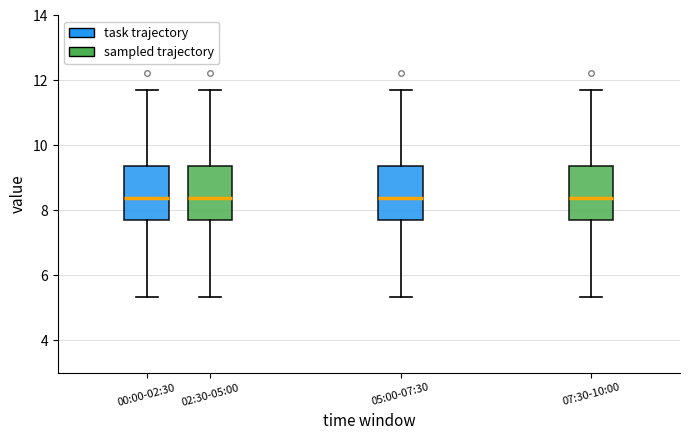

Reading left to right, transcribe this box plot: for each box, give where its median line is, the range the box spans, and where its two whiskers end, as read against the y-axis. The values are not printed on the chart, so give them approximately, as read against the axis.

00:00-02:30: median 8.4, box 7.8 to 9.4, whiskers 5.4 to 11.8
02:30-05:00: median 8.4, box 7.8 to 9.4, whiskers 5.4 to 11.8
05:00-07:30: median 8.4, box 7.8 to 9.4, whiskers 5.4 to 11.8
07:30-10:00: median 8.4, box 7.8 to 9.4, whiskers 5.4 to 11.8